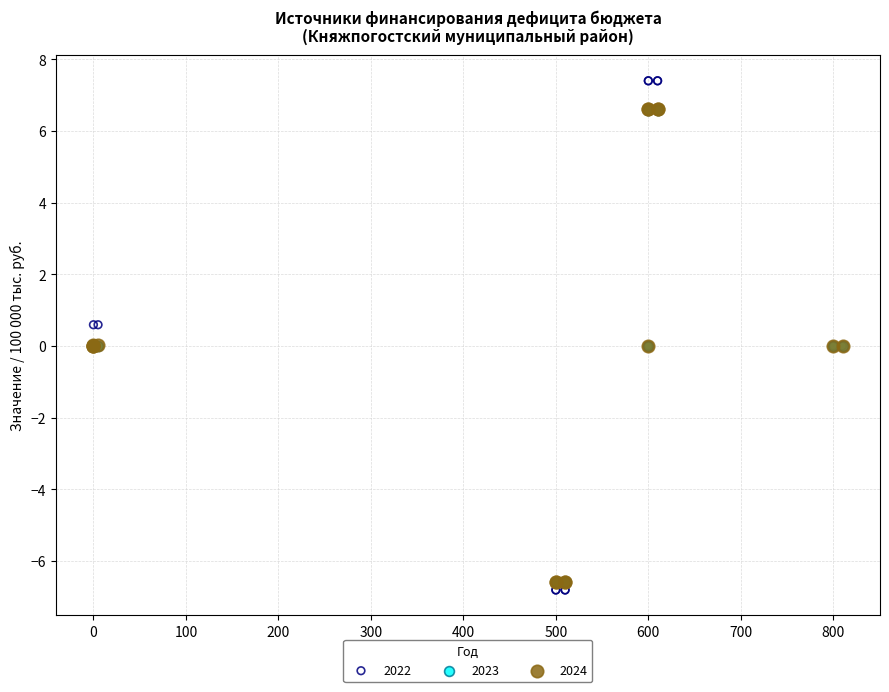

Which series reaches the minimum Y coordinate?

2022